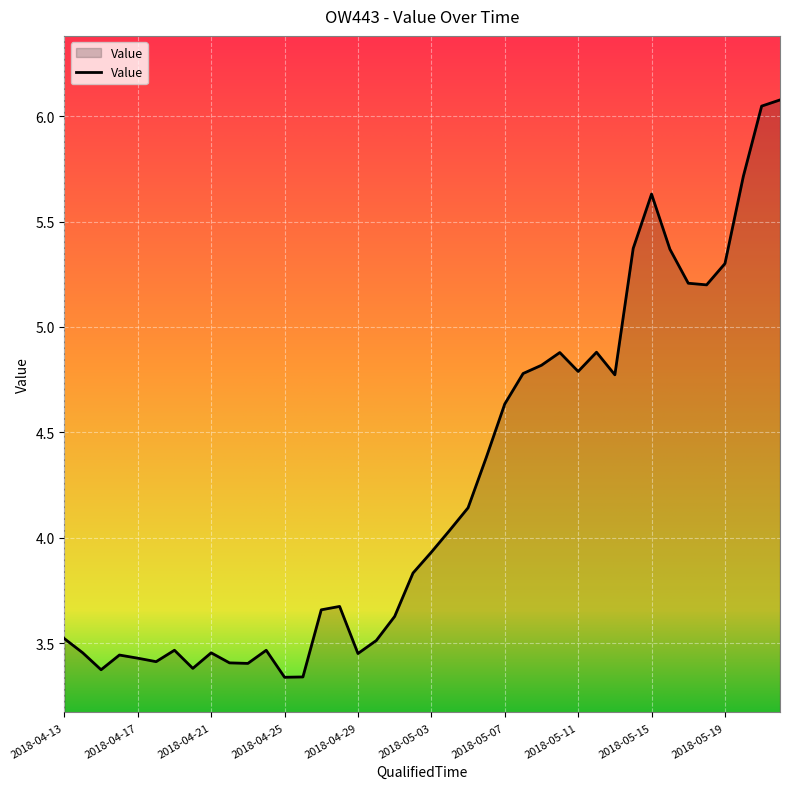

What is the difference between the maximum and minimum values?

2.7